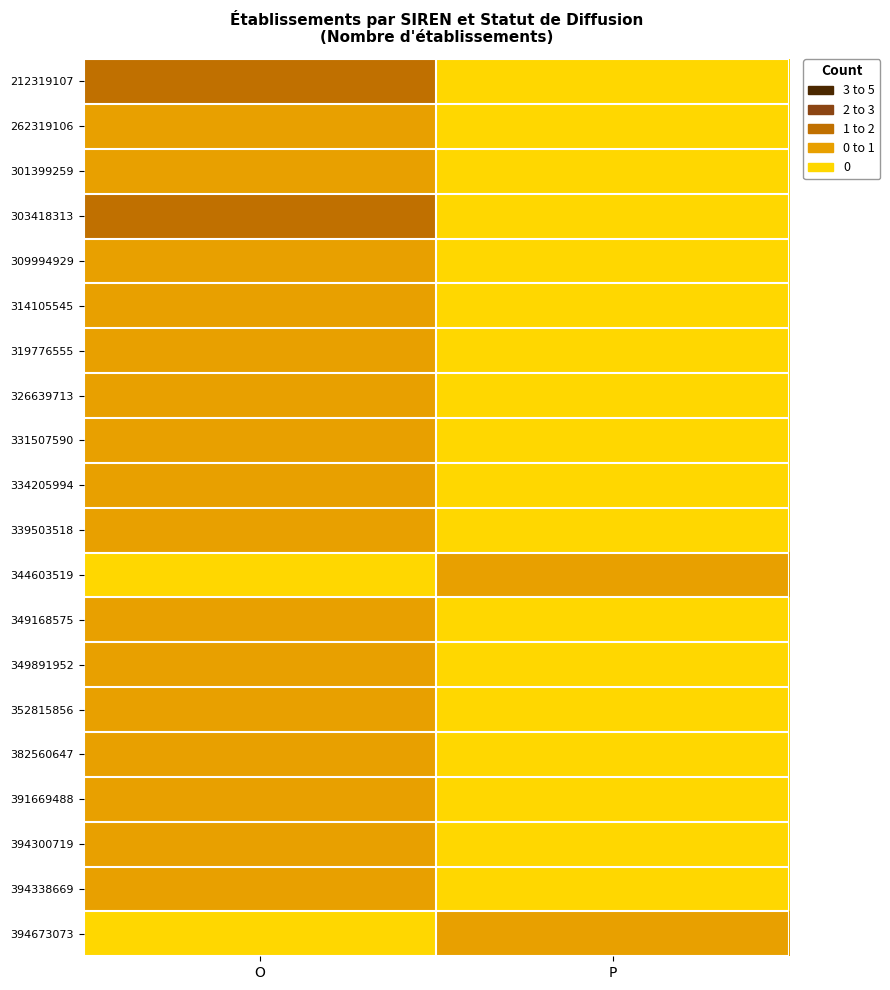

Reading right to left, what are all the values shown in this chart?

212319107: P=0	O=2
262319106: P=0	O=1
301399259: P=0	O=1
303418313: P=0	O=2
309994929: P=0	O=1
314105545: P=0	O=1
319776555: P=0	O=1
326639713: P=0	O=1
331507590: P=0	O=1
334205994: P=0	O=1
339503518: P=0	O=1
344603519: P=1	O=0
349168575: P=0	O=1
349891952: P=0	O=1
352815856: P=0	O=1
382560647: P=0	O=1
391669488: P=0	O=1
394300719: P=0	O=1
394338669: P=0	O=1
394673073: P=1	O=0